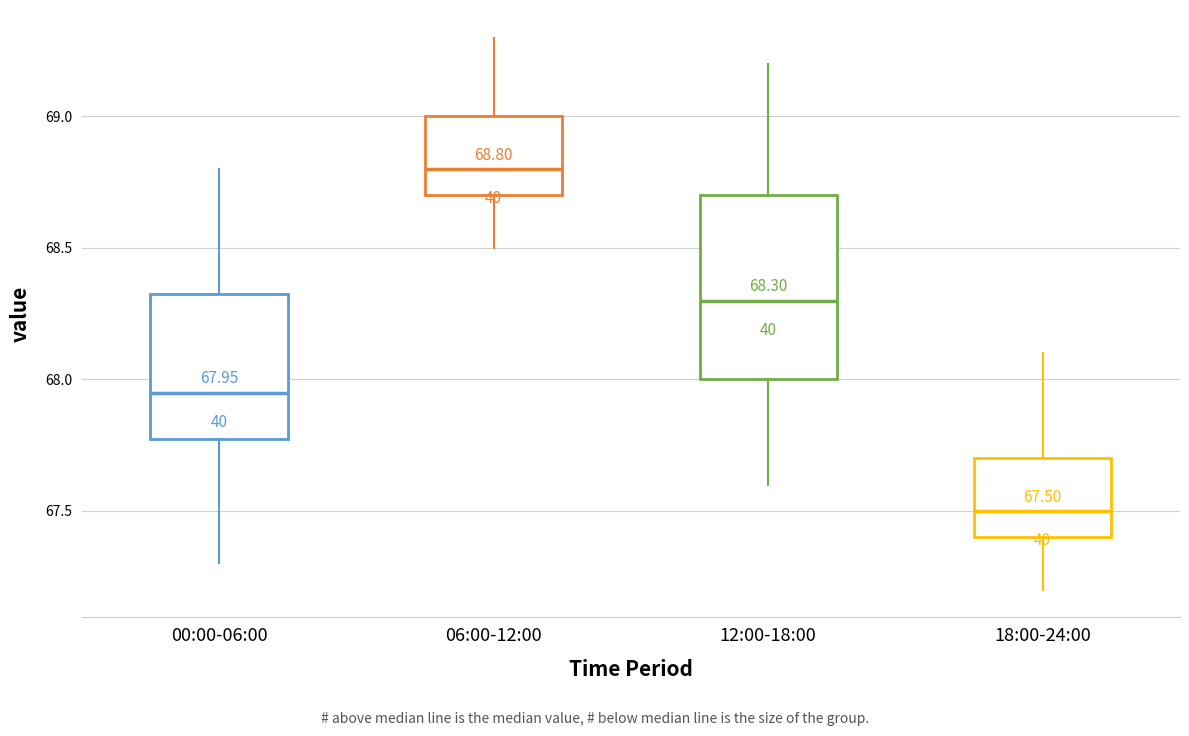

Which box's median line is the lowest?

18:00-24:00